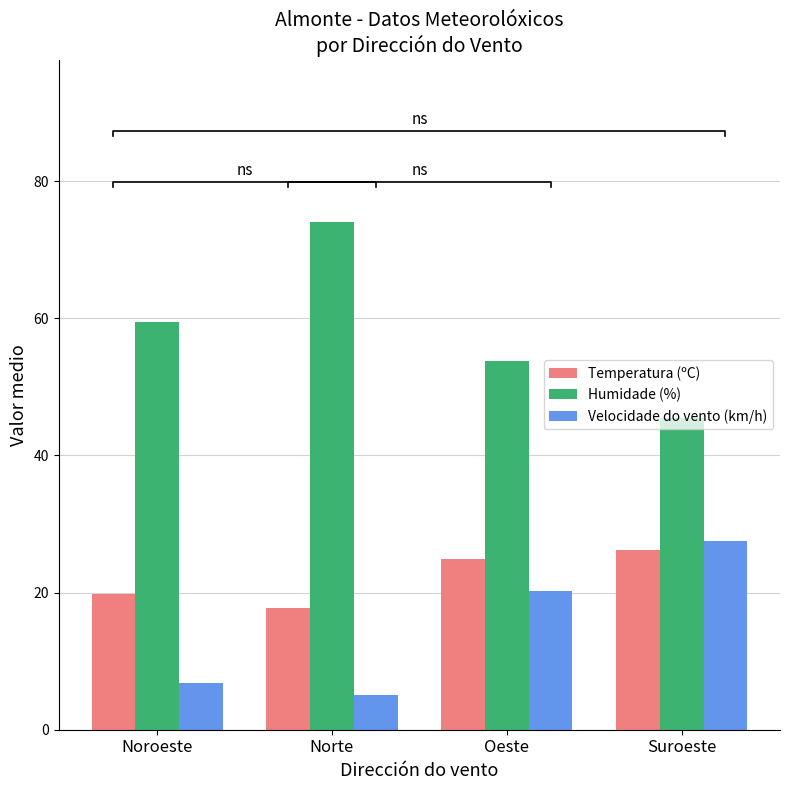

Rank the series by their maximum value, from highest to lowest.

Humidade (%), Velocidade do vento (km/h), Temperatura (ºC)